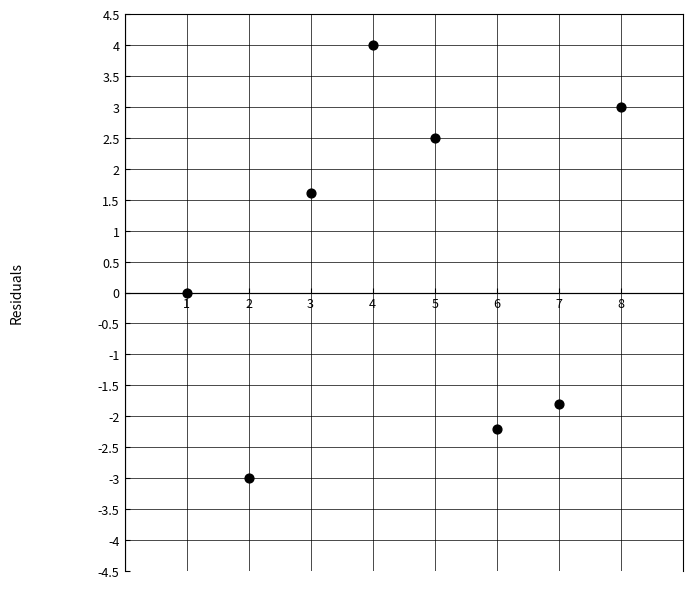

What is the range of Y values (max minus min)?

7.0